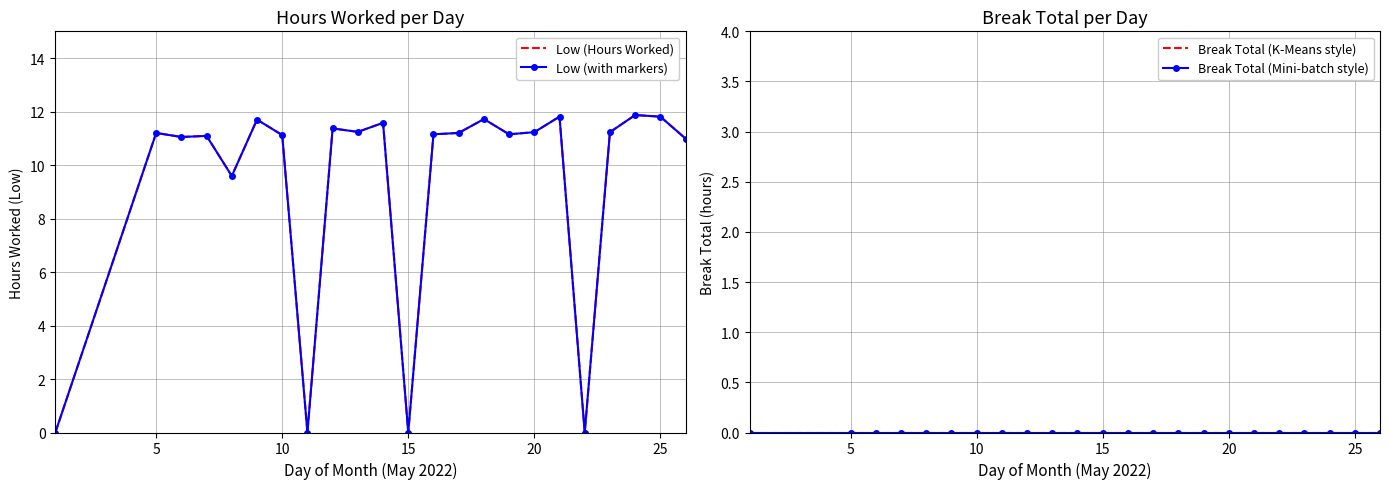

How many lines are shown in the chart?

4